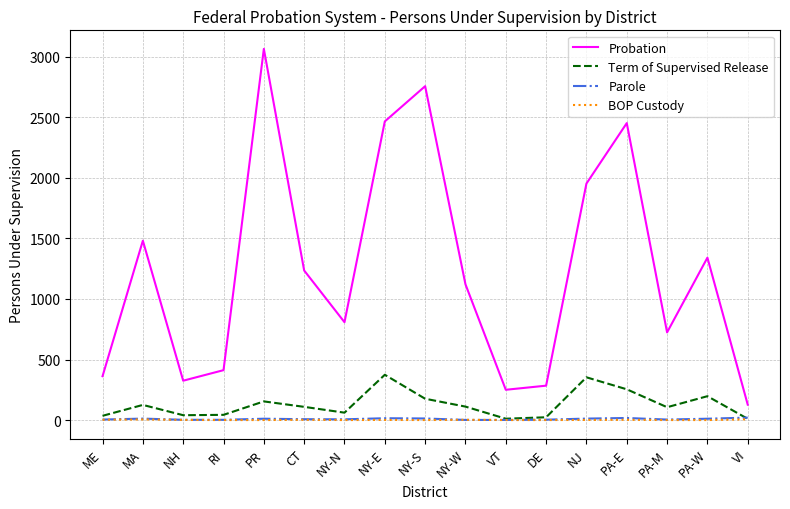

Does the chart display data point markers on the line(s)?

No